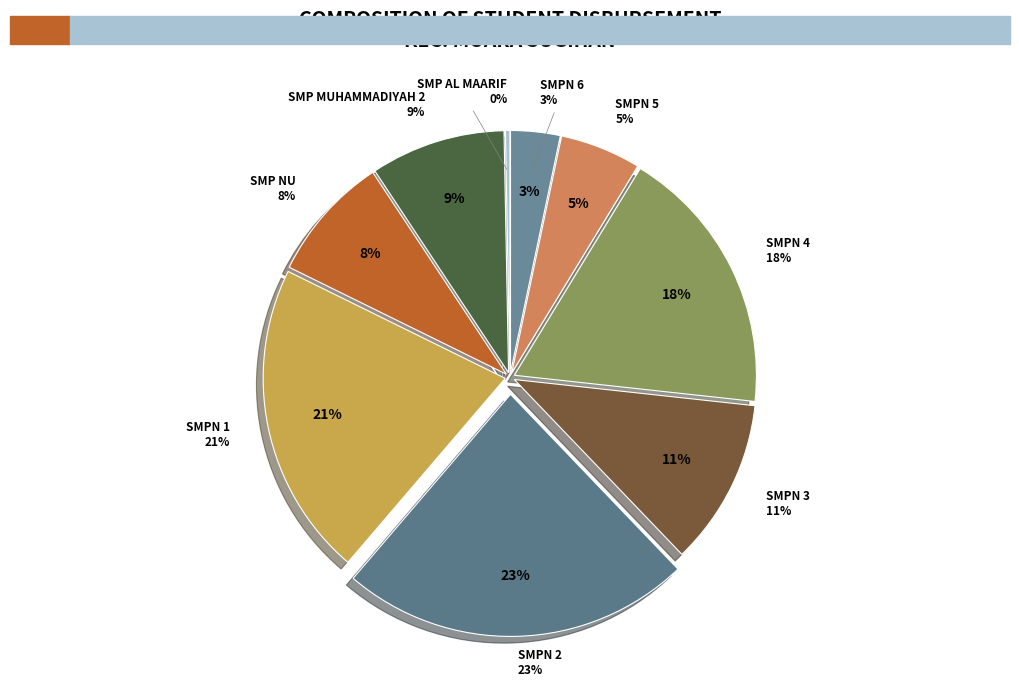

Is there a majority slice in this chart?

No